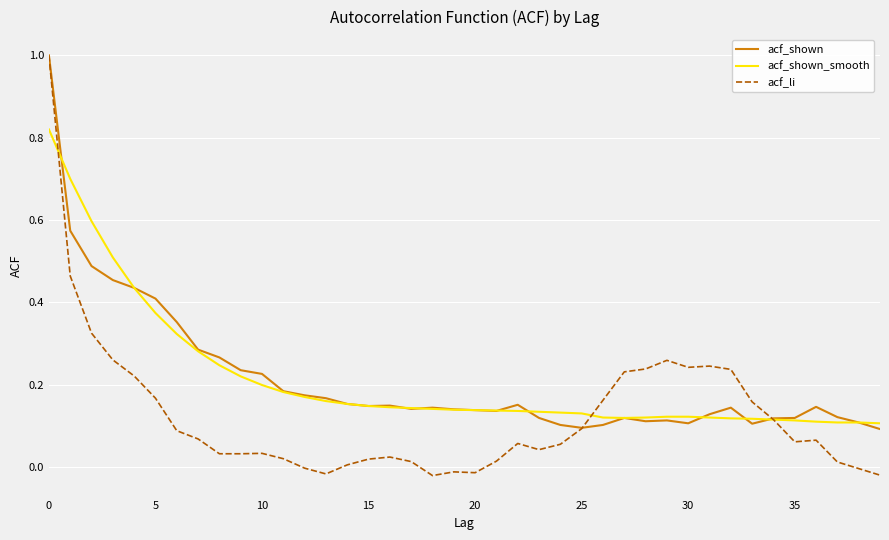

What is the maximum value shown in the chart?

1.0